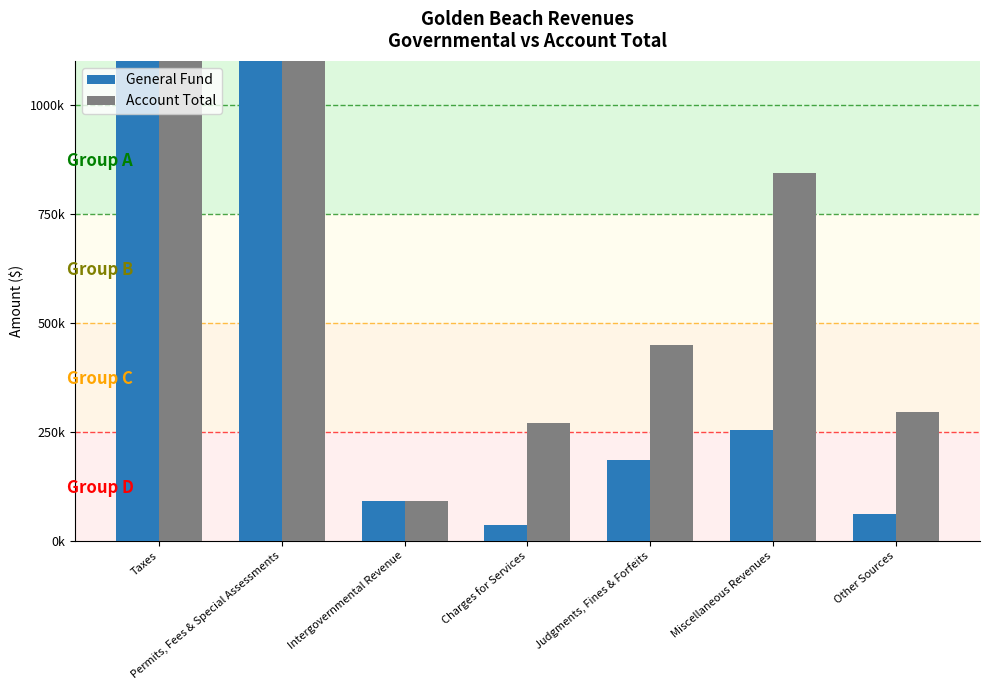

At which label is General Fund closest to 2709246?

Permits, Fees & Special Assessments